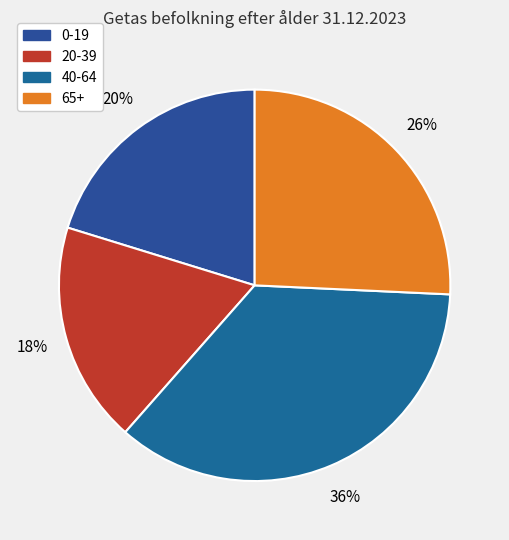

Count the number of slices in the pie.

4